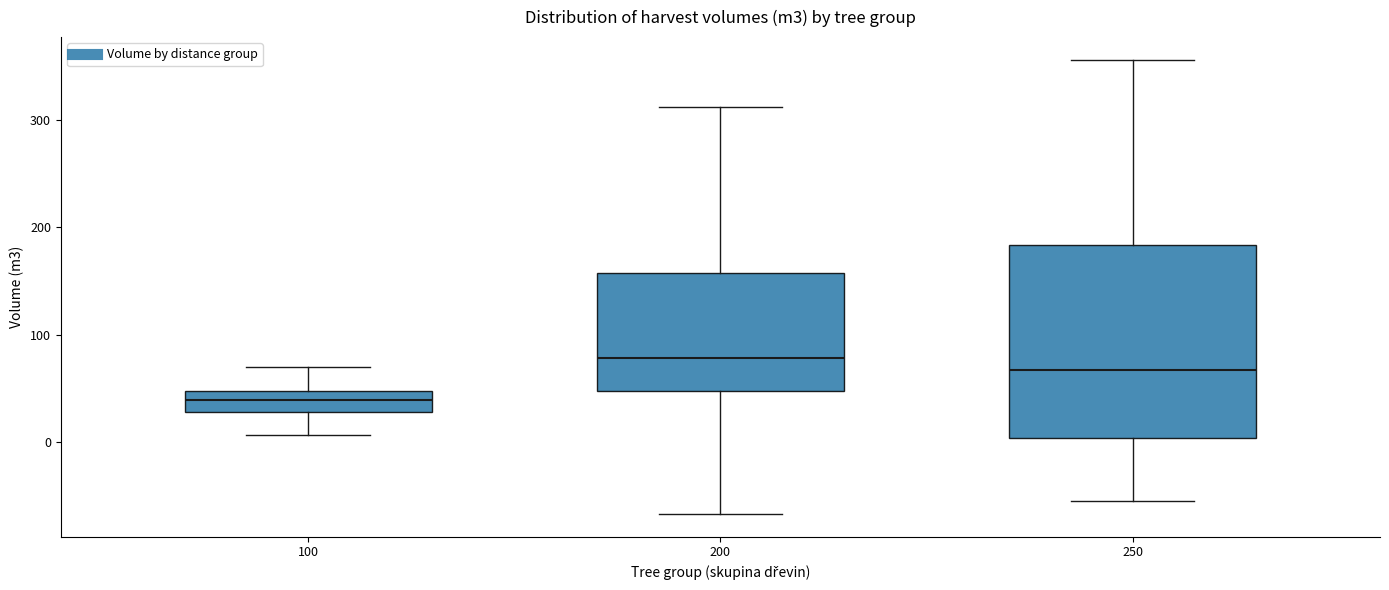

Which box's median line is the highest?

200